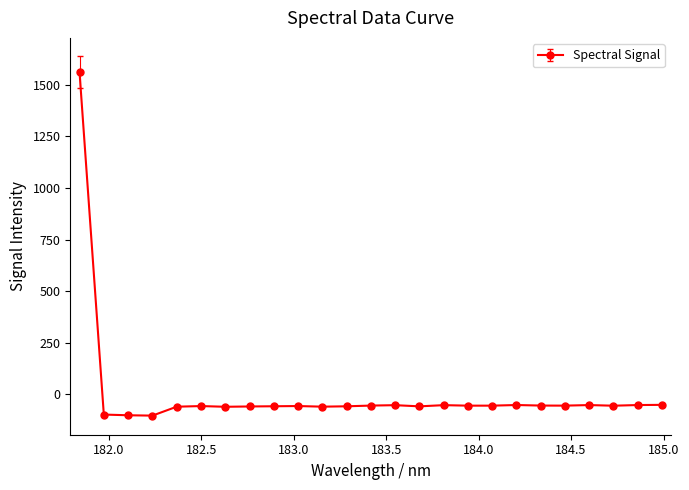

What is the smallest value displayed?

-102.9